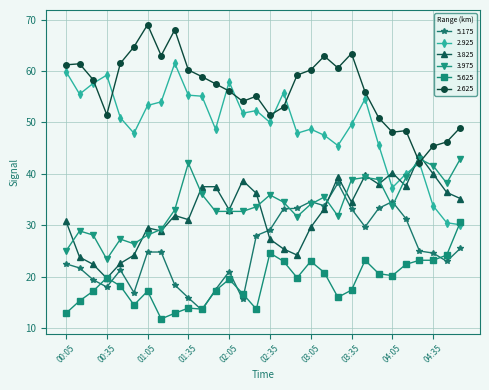

Which series has the largest total across all categories?

2.625